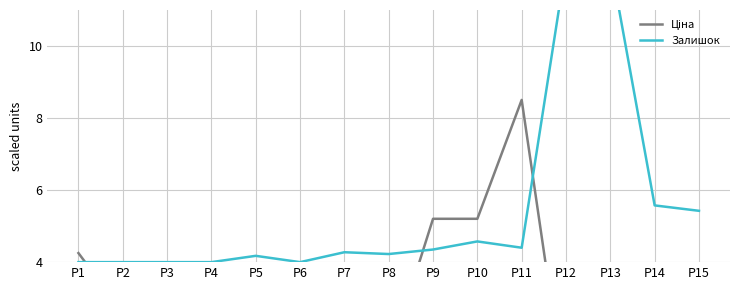

Which has a higher value, P10 or P15?

P10